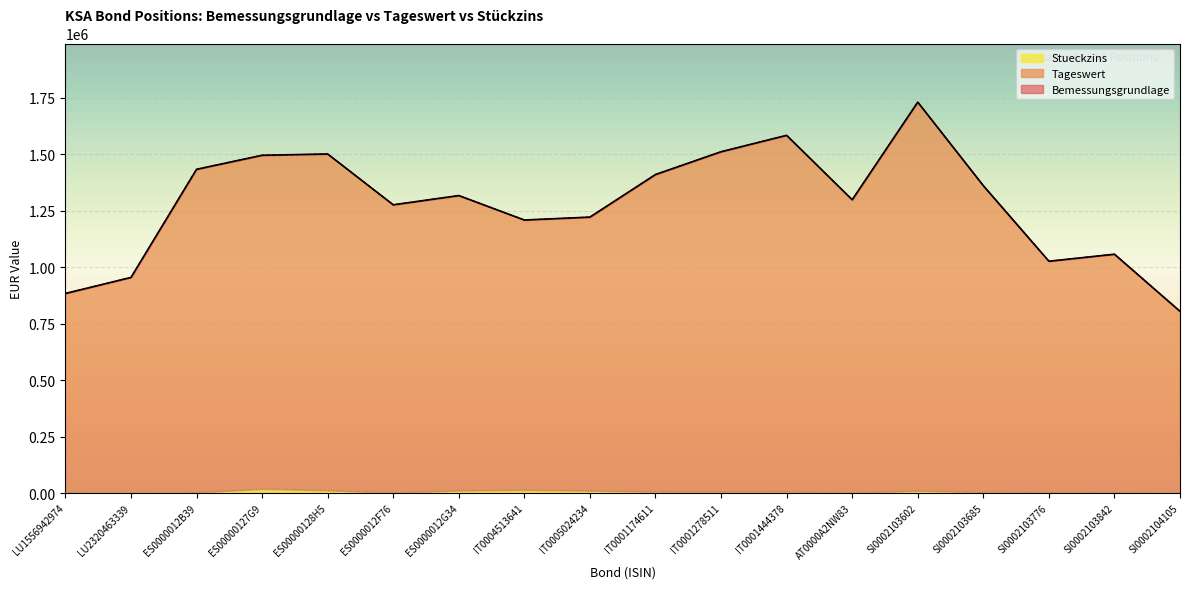

What are all the series names shown in the legend?

Bemessungsgrundlage, Tageswert, Stueckzins